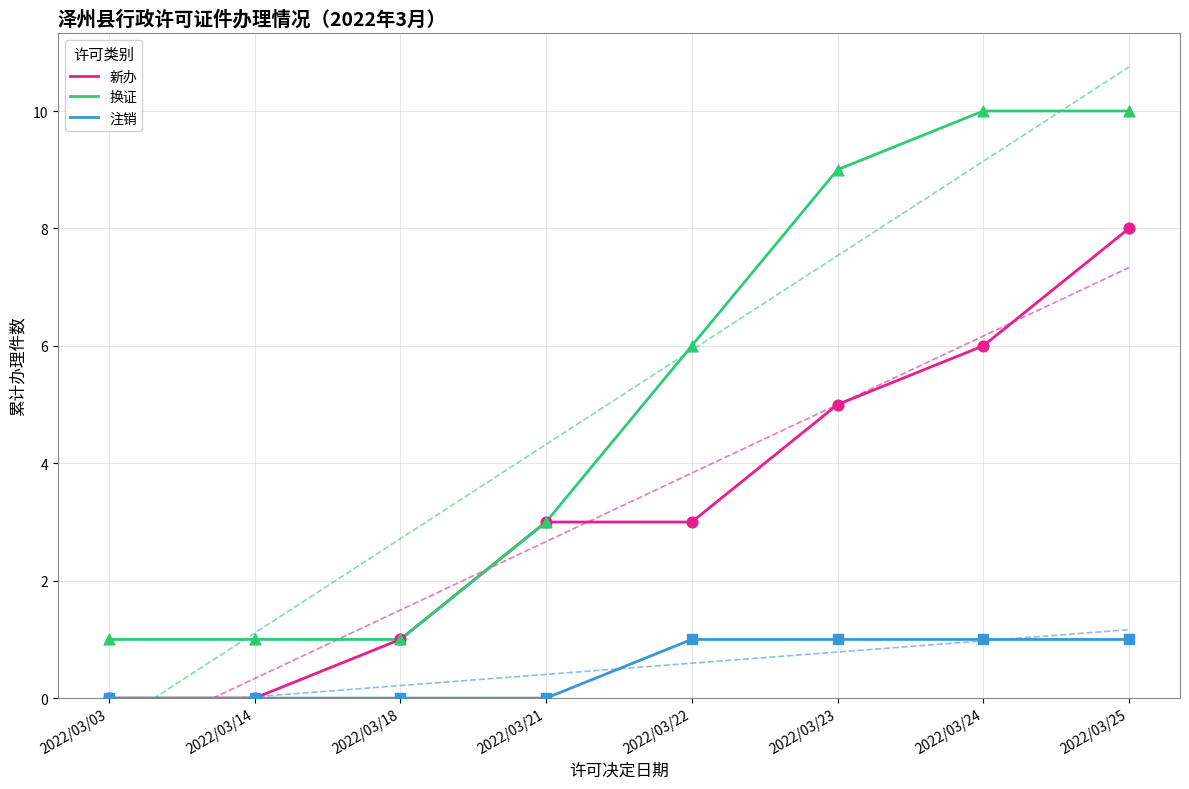

At which category is the sum across all series the highest?

2022/03/25